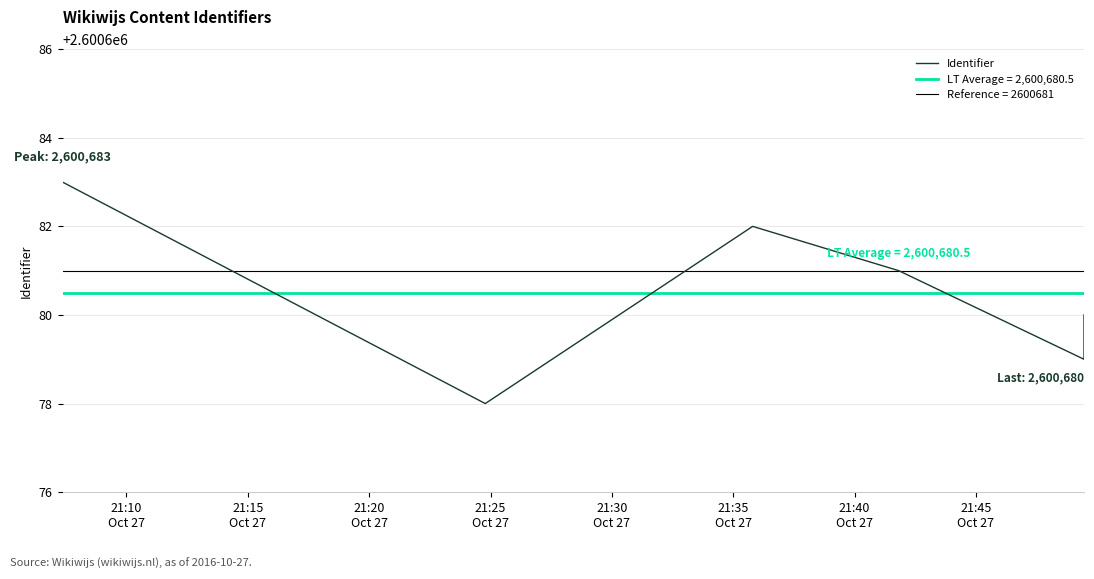

What position from the left is 21:10
Oct 27?

1